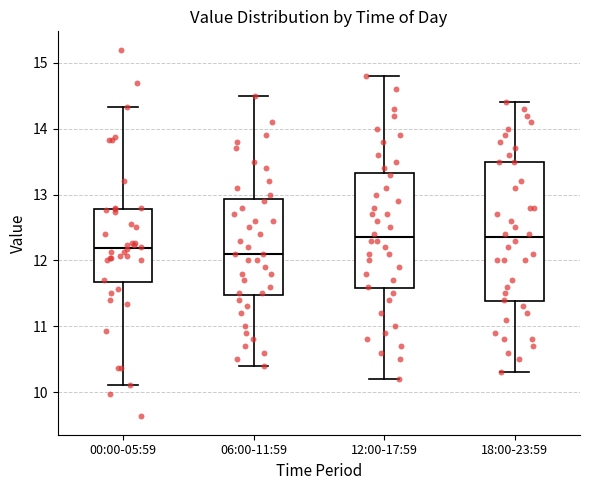

Reading left to right, read every box against the y-axis: the position of its median line, the range the box covers, and the ends of its whiskers. The values are not printed on the chart, so give them approximately, as read against the axis.

00:00-05:59: median 12.2, box 11.7 to 12.8, whiskers 10.1 to 14.3
06:00-11:59: median 12.1, box 11.5 to 12.9, whiskers 10.4 to 14.5
12:00-17:59: median 12.4, box 11.6 to 13.3, whiskers 10.2 to 14.8
18:00-23:59: median 12.4, box 11.4 to 13.5, whiskers 10.3 to 14.4